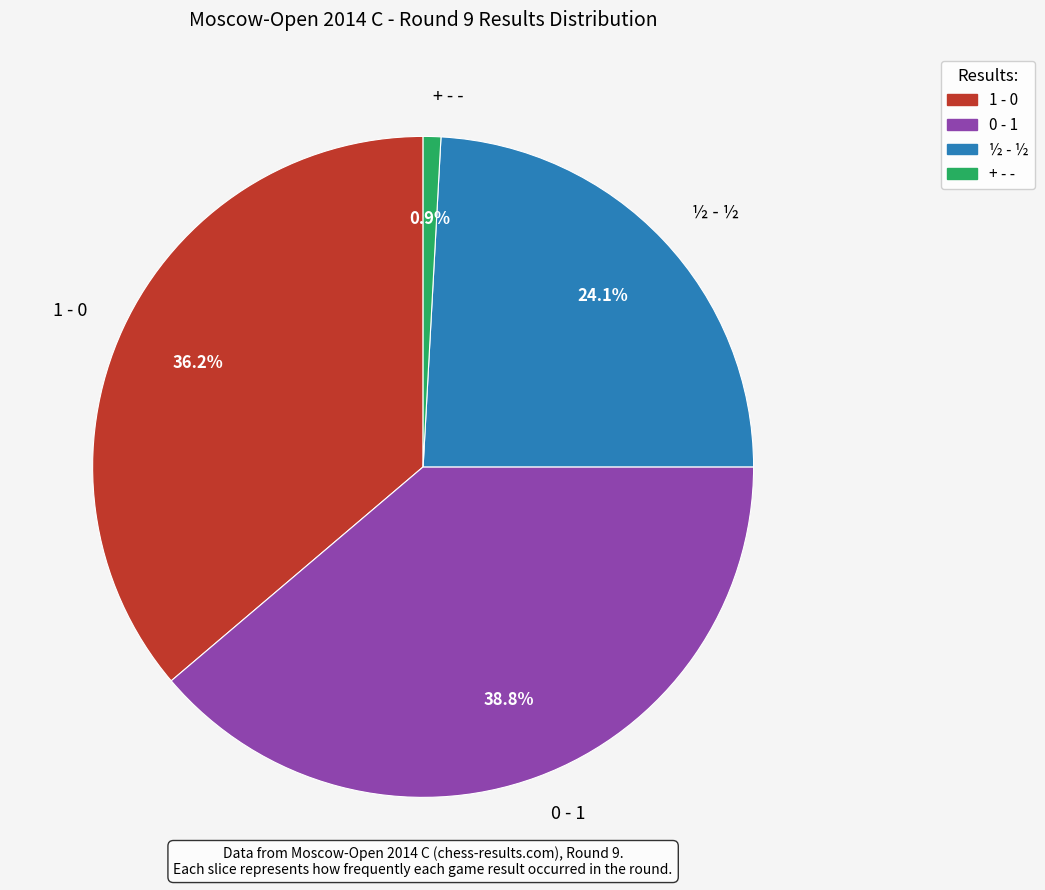

Is there a majority slice in this chart?

No